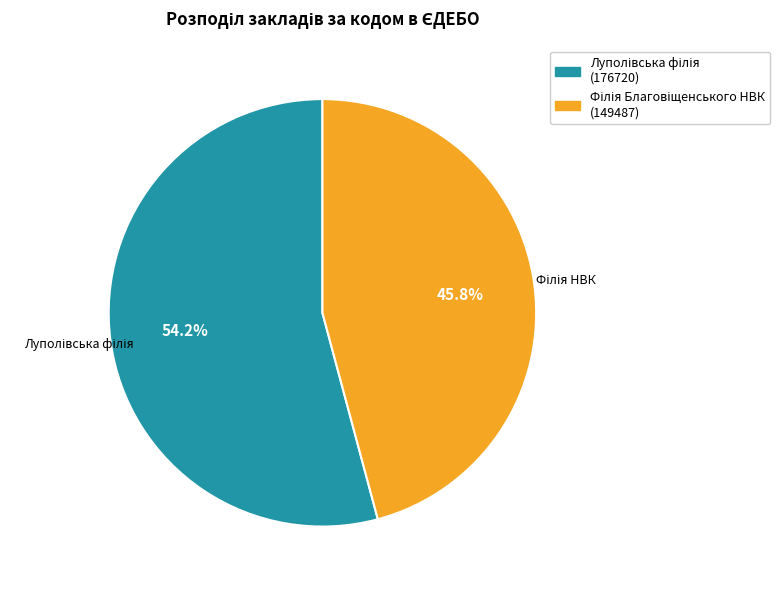

Count the number of slices in the pie.

2